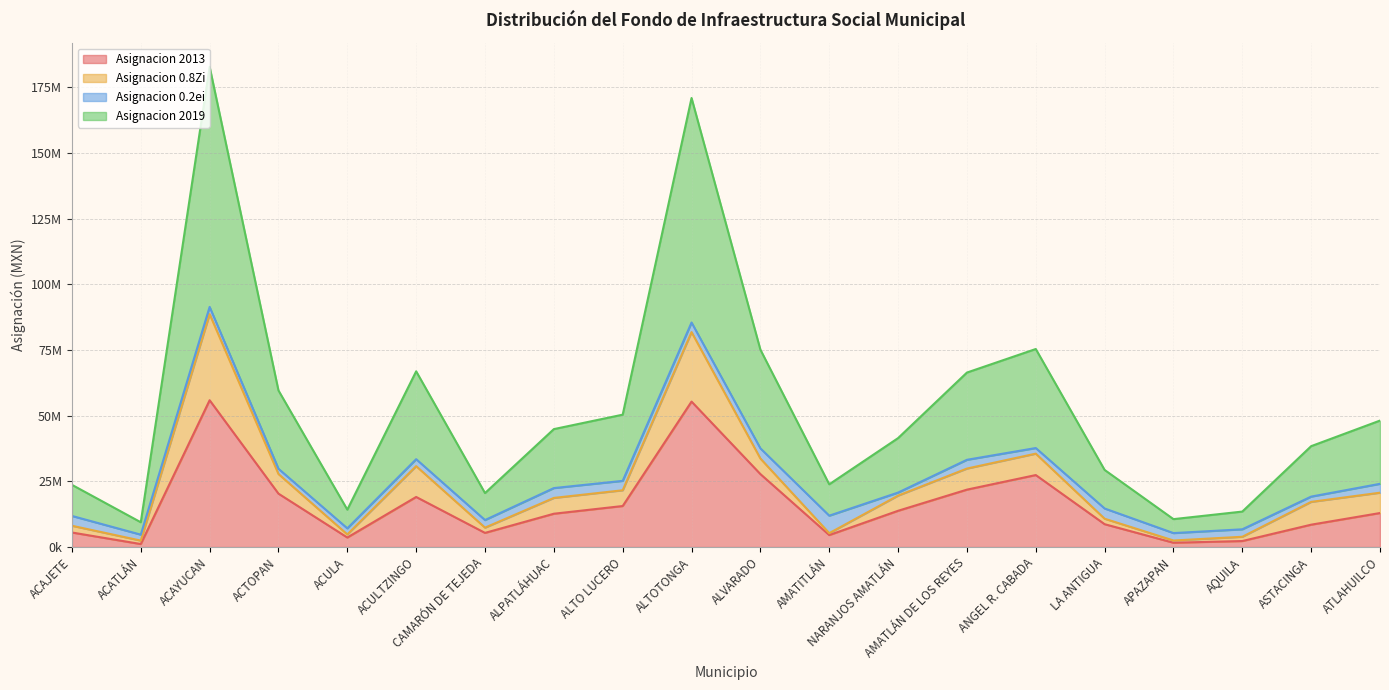

What position from the right is ALPATLÁHUAC?

13